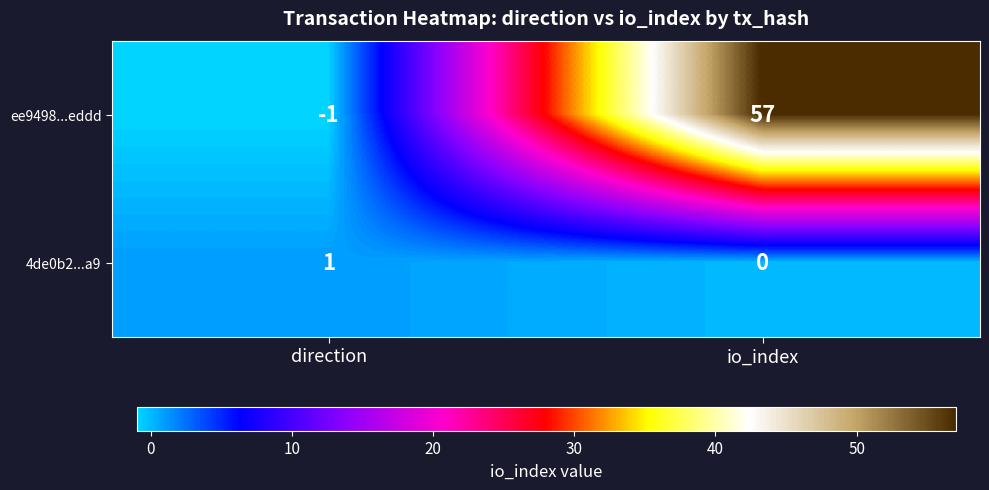

What is the maximum value shown in the chart?

57